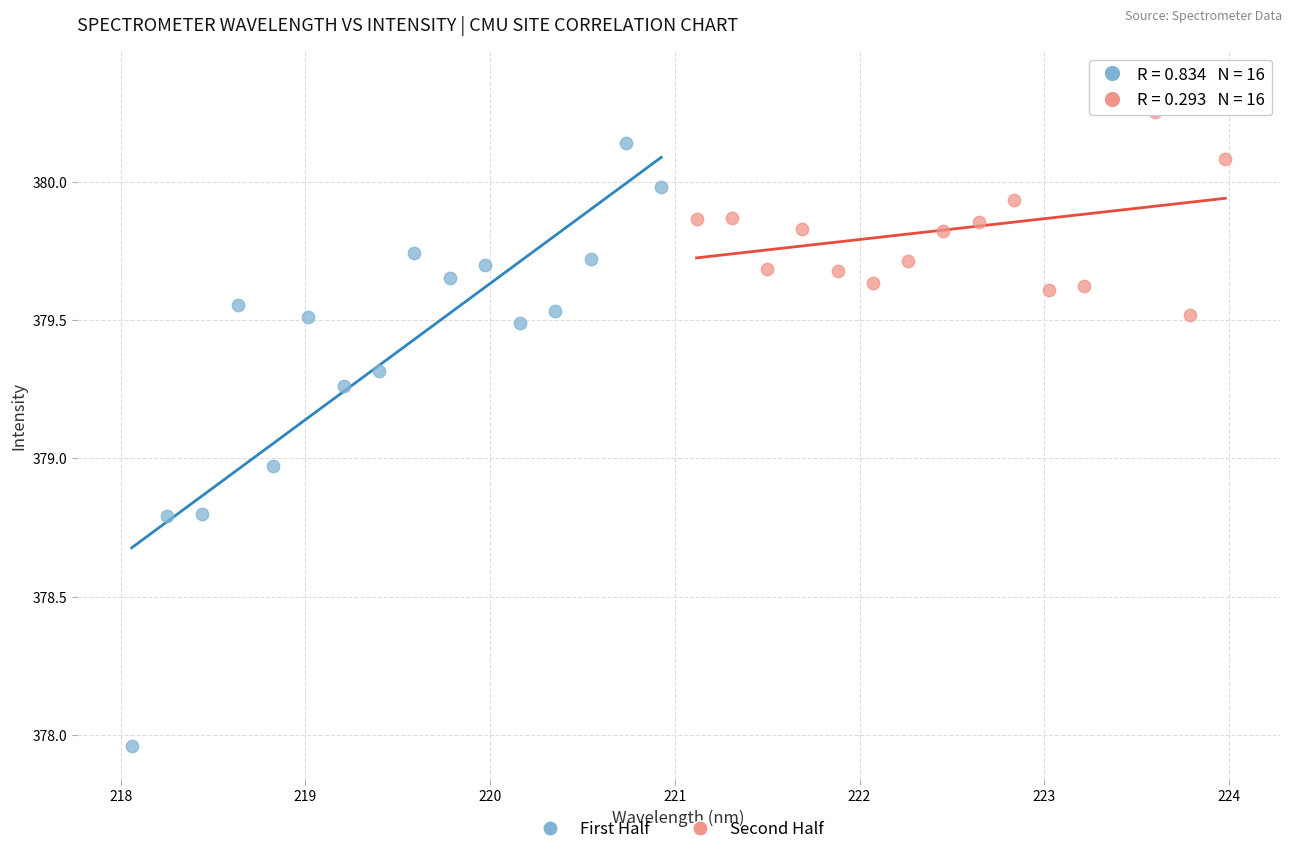

Which series contains the highest Y value?

Second Half